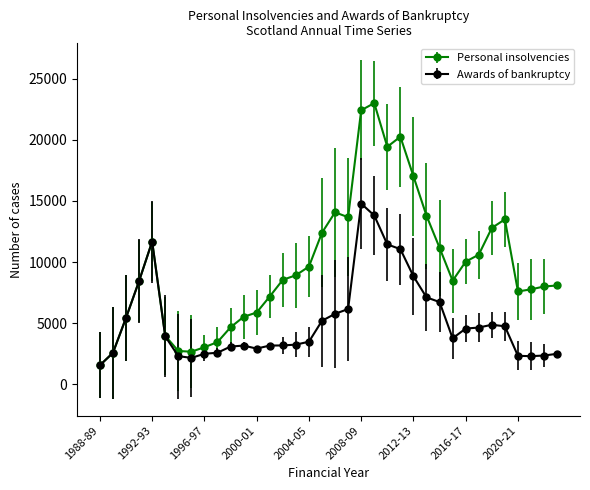

What is the value of the Awards of bankruptcy point at the 9th from the left?

2499